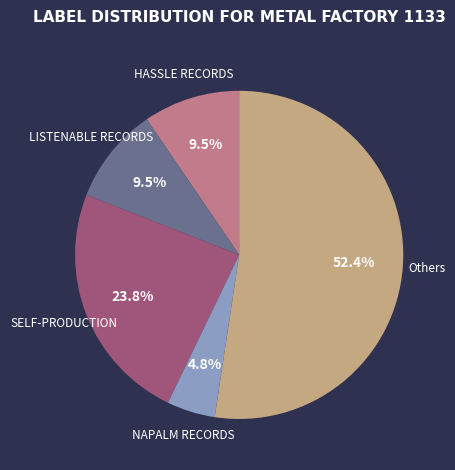

Which slice is the smallest?

NAPALM RECORDS